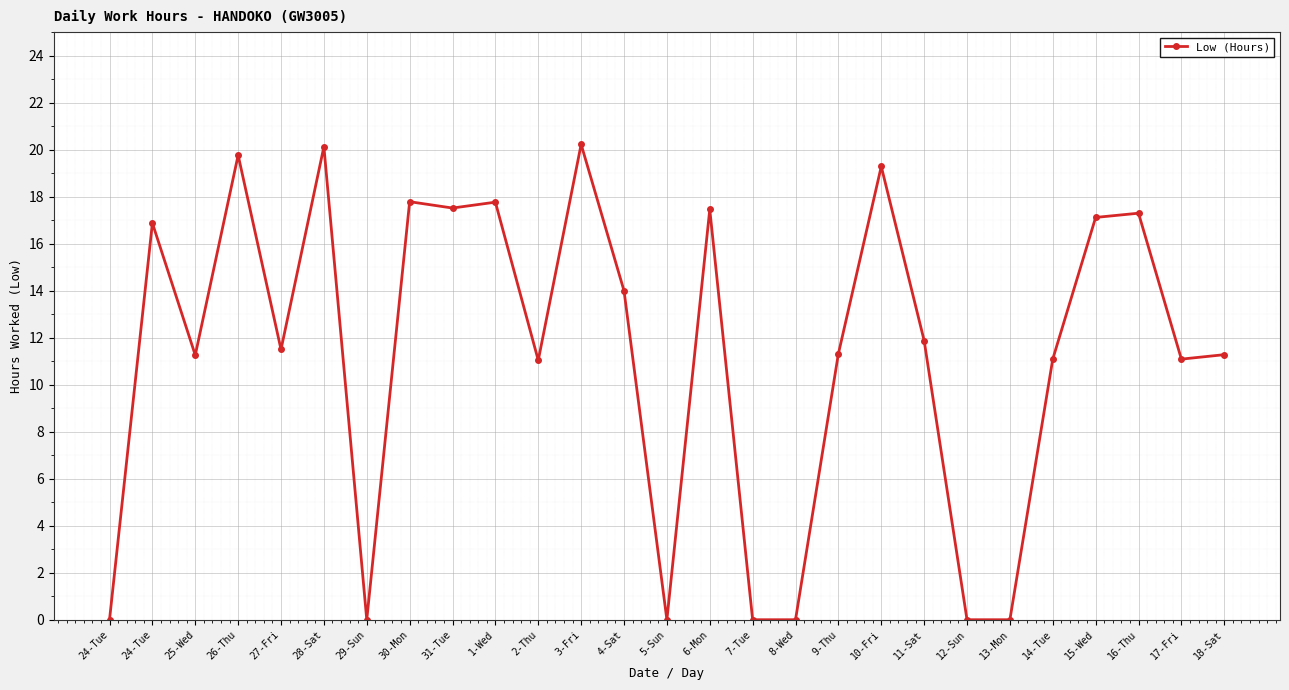

What is the sum of the values at 14-Tue and 24-Tue?

11.1